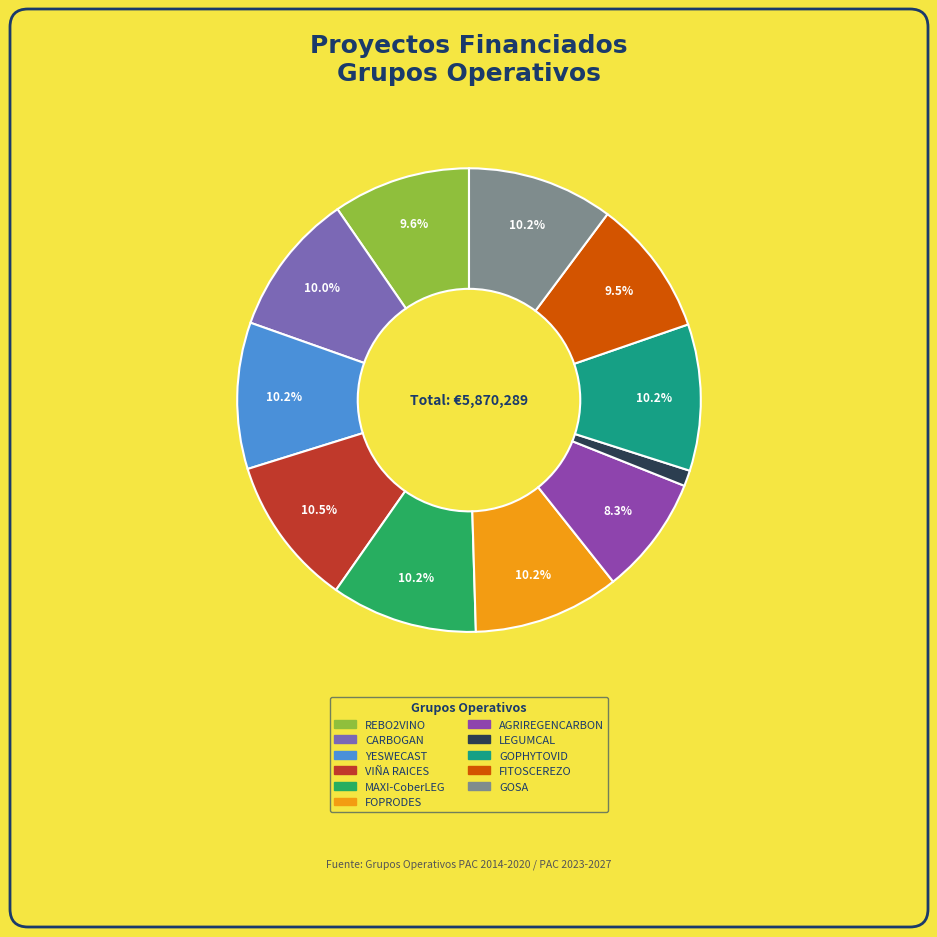

Between REBO2VINO and FOPRODES, which is larger?

FOPRODES